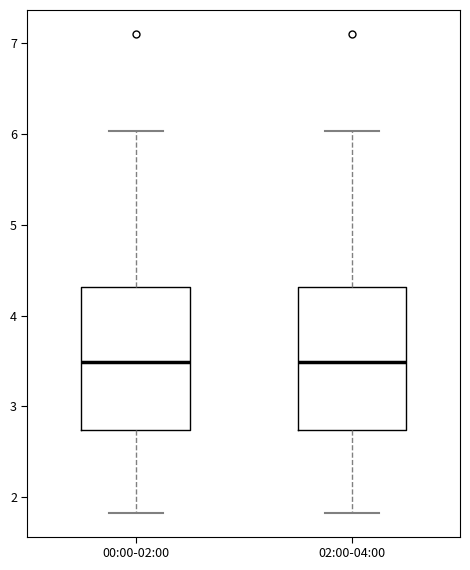

Reading left to right, read every box against the y-axis: the position of its median line, the range the box covers, and the ends of its whiskers. The values are not printed on the chart, so give them approximately, as read against the axis.

00:00-02:00: median 3.5, box 2.7 to 4.3, whiskers 1.8 to 6.0
02:00-04:00: median 3.5, box 2.7 to 4.3, whiskers 1.8 to 6.0